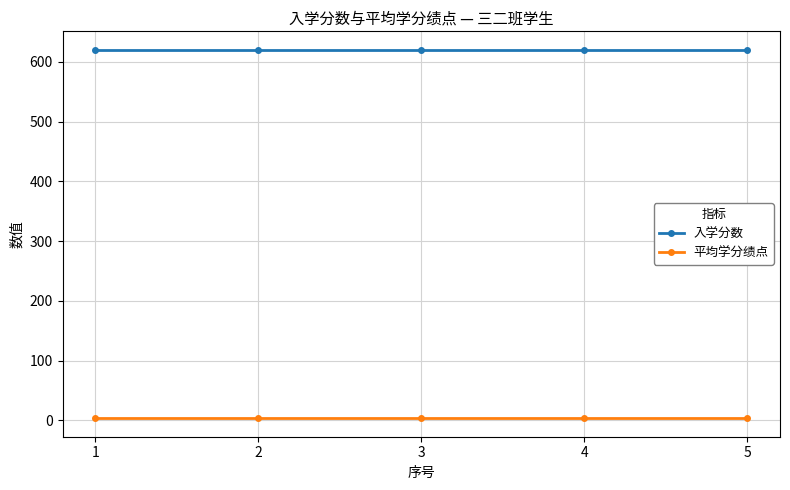

Reading left to right, transcribe all the data shown in this chart.

入学分数: 620.0	620.0	620.0	620.0	620.0
平均学分绩点: 3.6	3.6	3.6	3.6	3.6